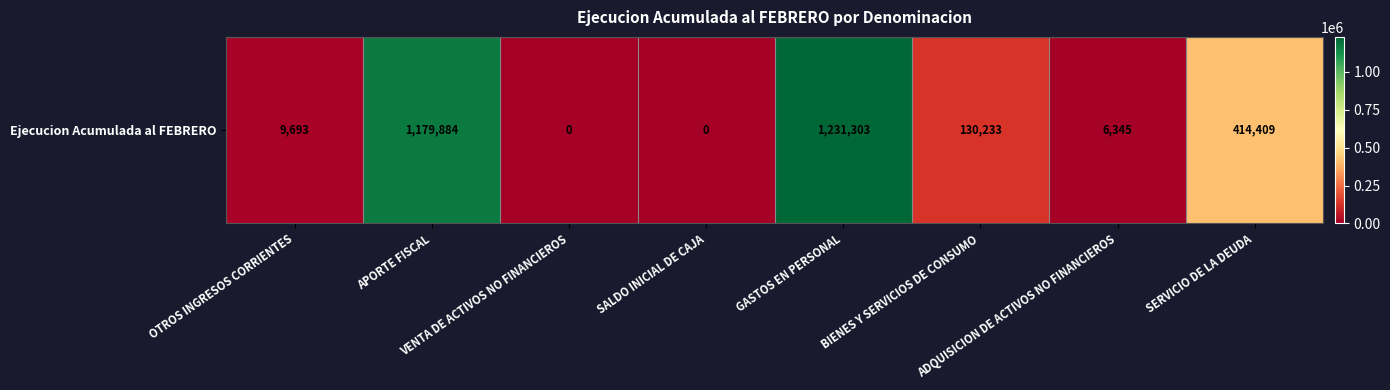

What is the maximum value shown in the chart?

1231303